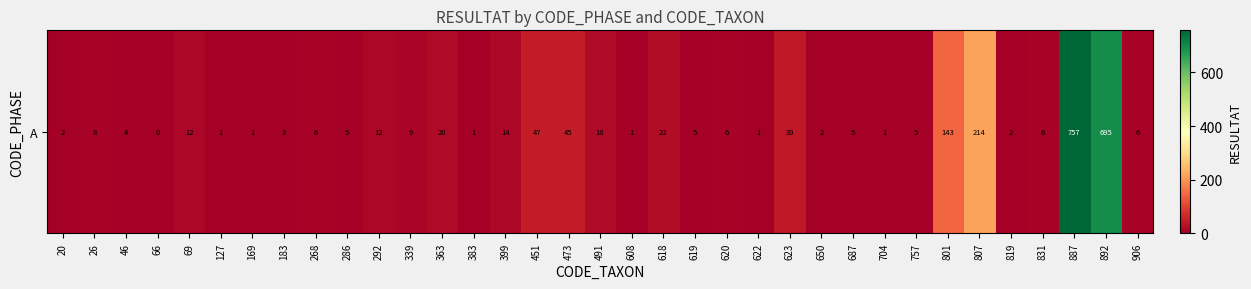

List the labels in order of value, largest first.

887, 892, 807, 801, 451, 473, 623, 618, 363, 491, 399, 69, 292, 339, 26, 268, 620, 831, 906, 286, 619, 687, 757, 46, 183, 20, 650, 819, 127, 169, 383, 608, 622, 704, 66